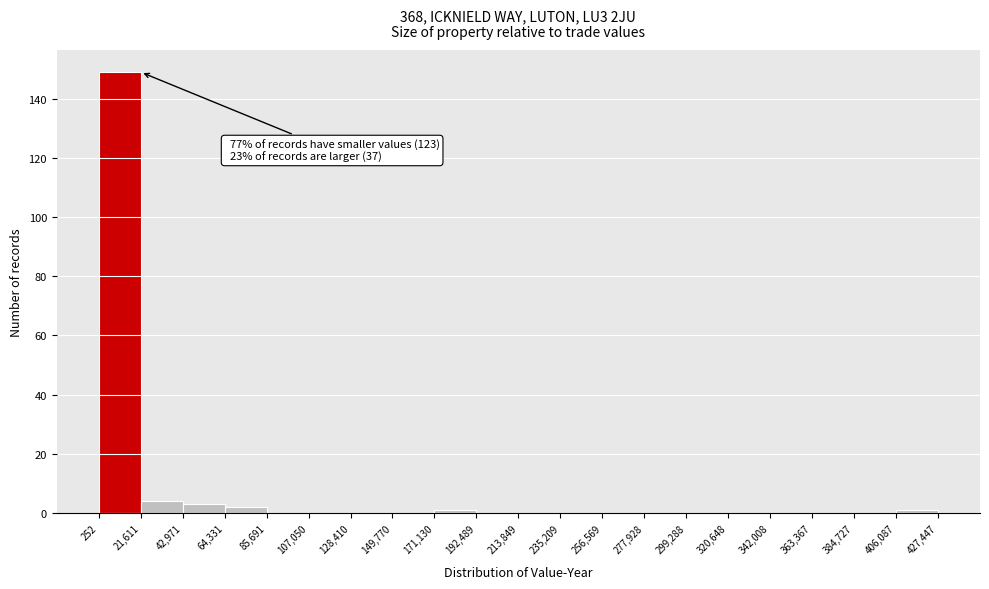

Which range on the x-axis has the tallest bar?

252 to 21,611